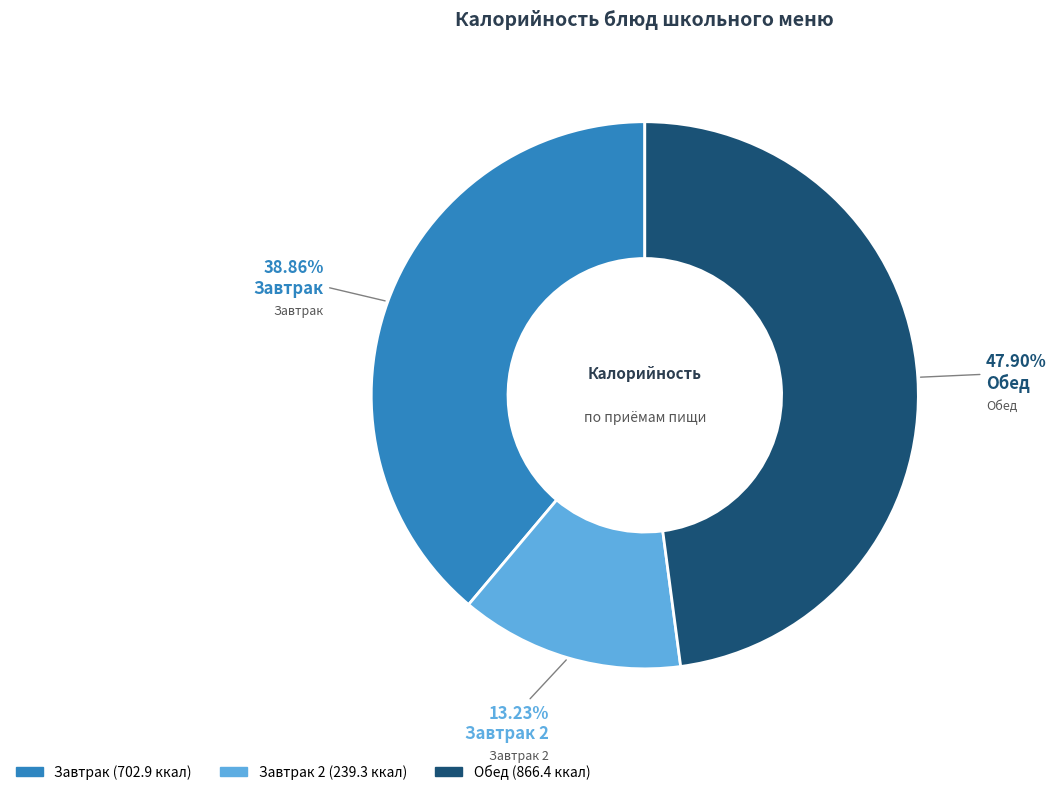

Count the number of slices in the pie.

3